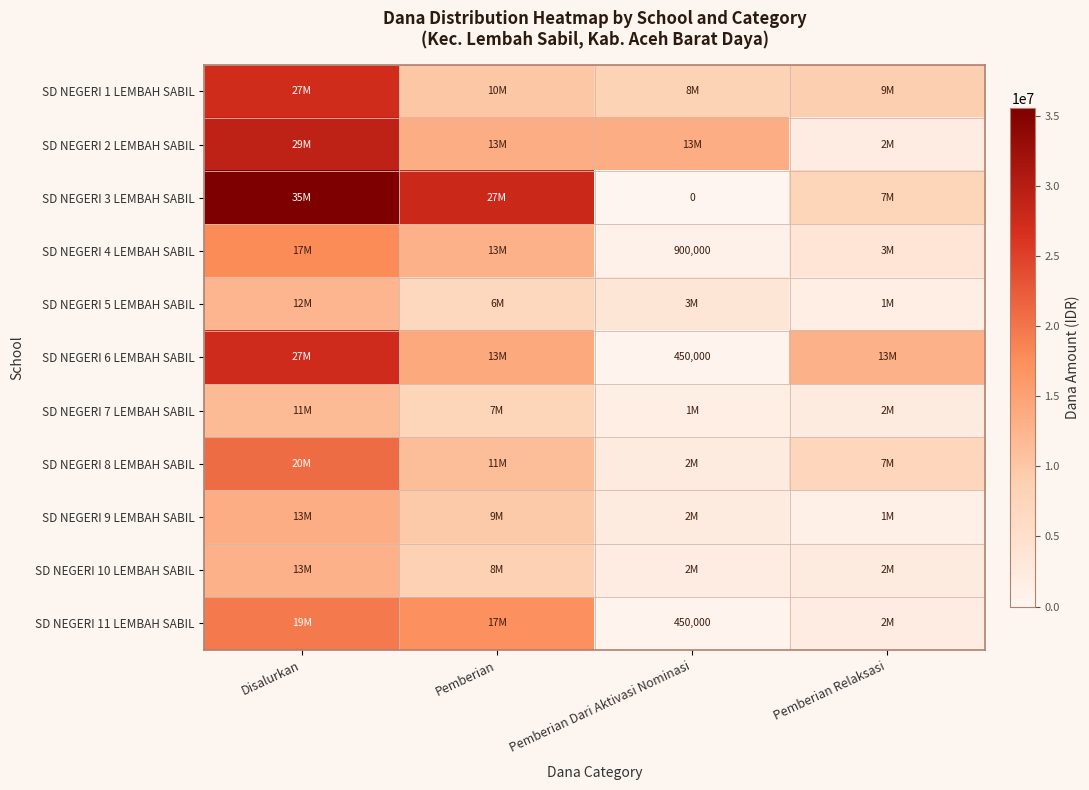

Rank the categories by SD NEGERI 1 LEMBAH SABIL value from lowest to highest.

Pemberian Dari Aktivasi Nominasi, Pemberian Relaksasi, Pemberian, Disalurkan